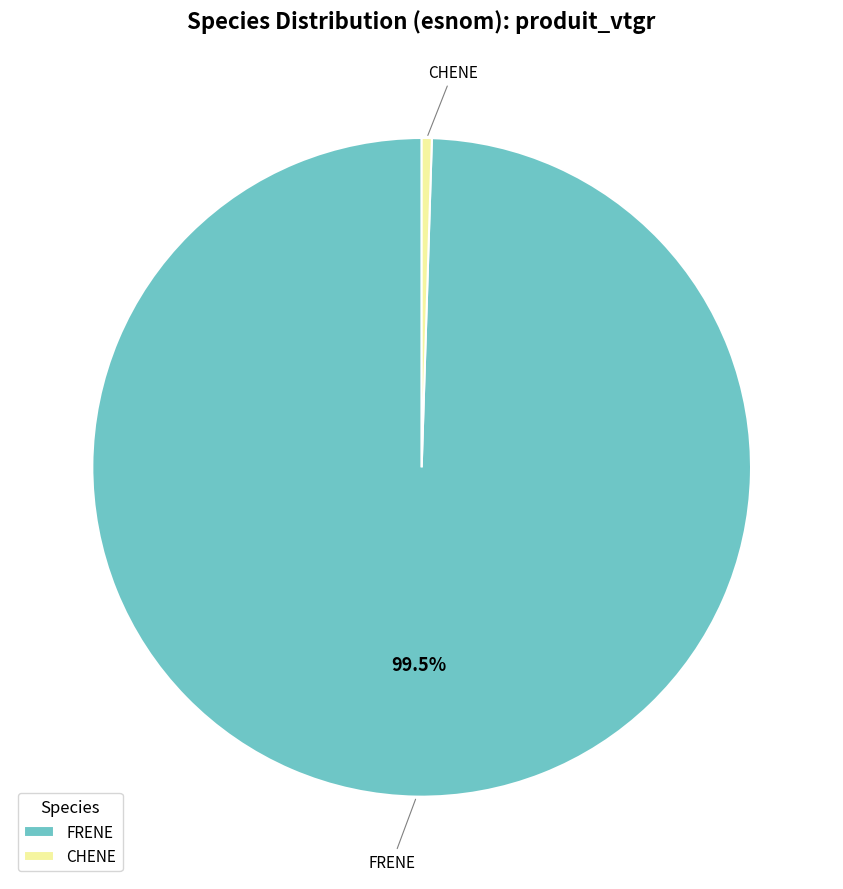

Is FRENE the majority of the pie?

Yes